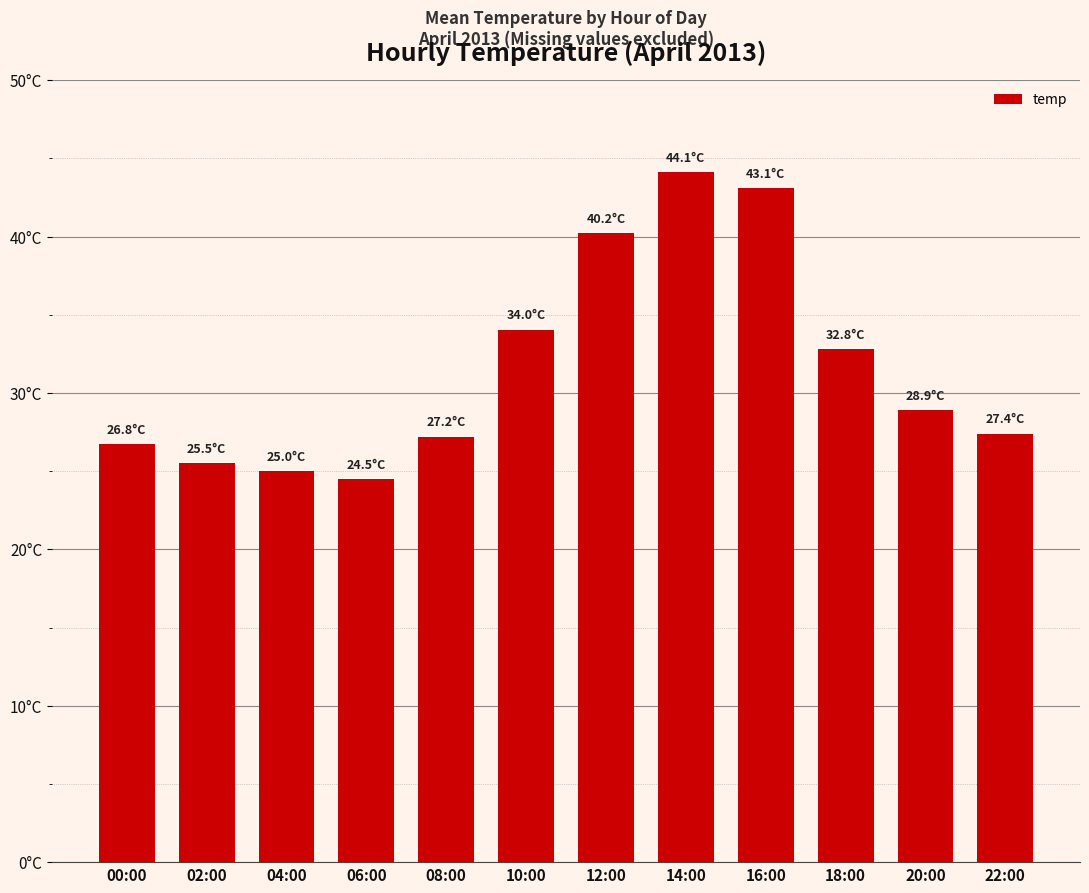

What is the smallest value displayed?

24.5